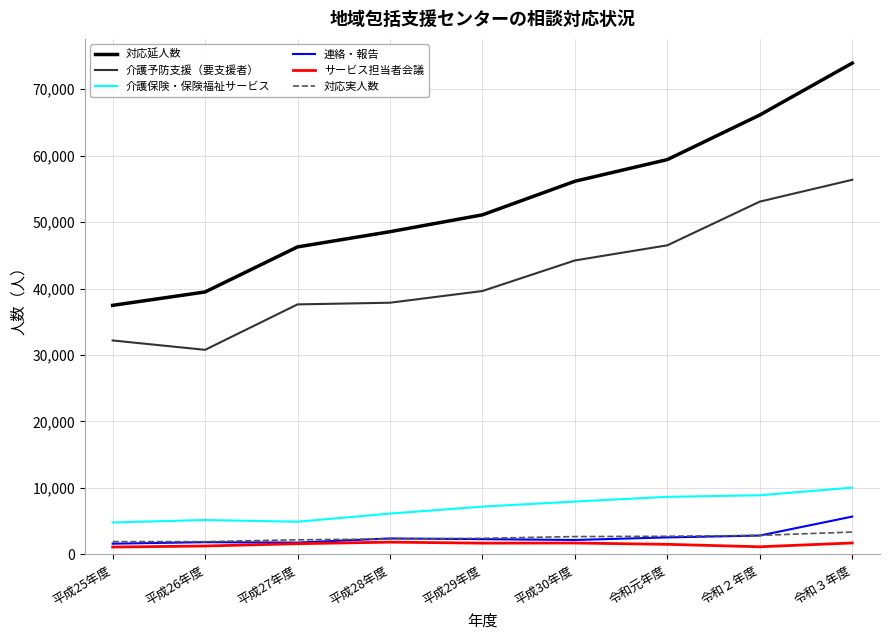

Is the value of サービス担当者会議 at 令和２年度 greater than the value of 連絡・報告 at 平成27年度?

No